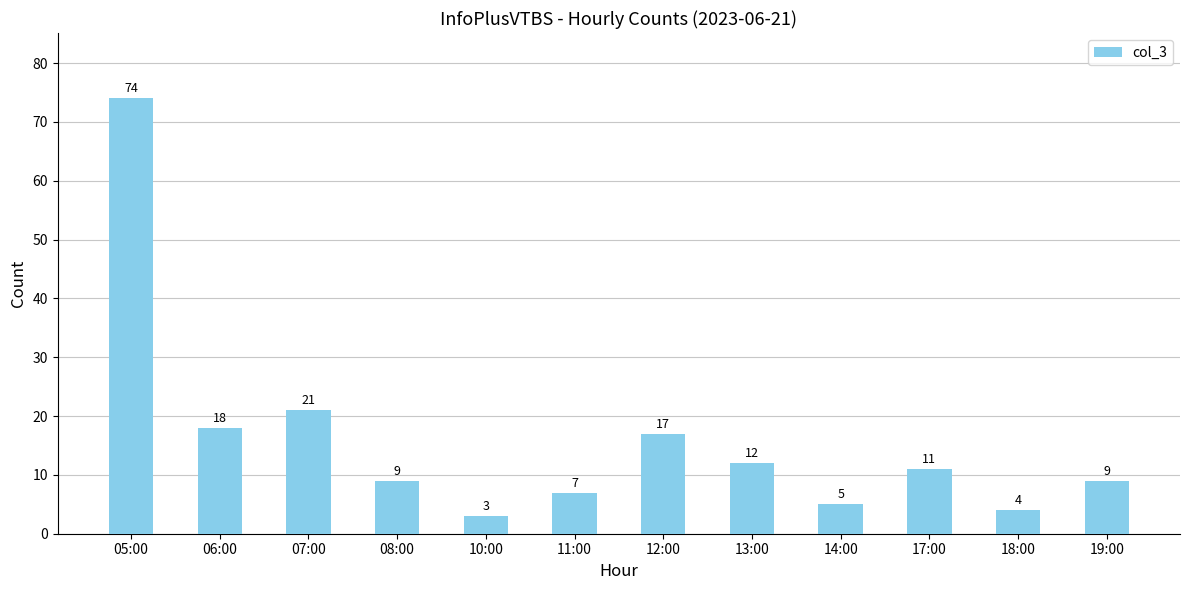

What is the sum of the values at 05:00 and 12:00?

91